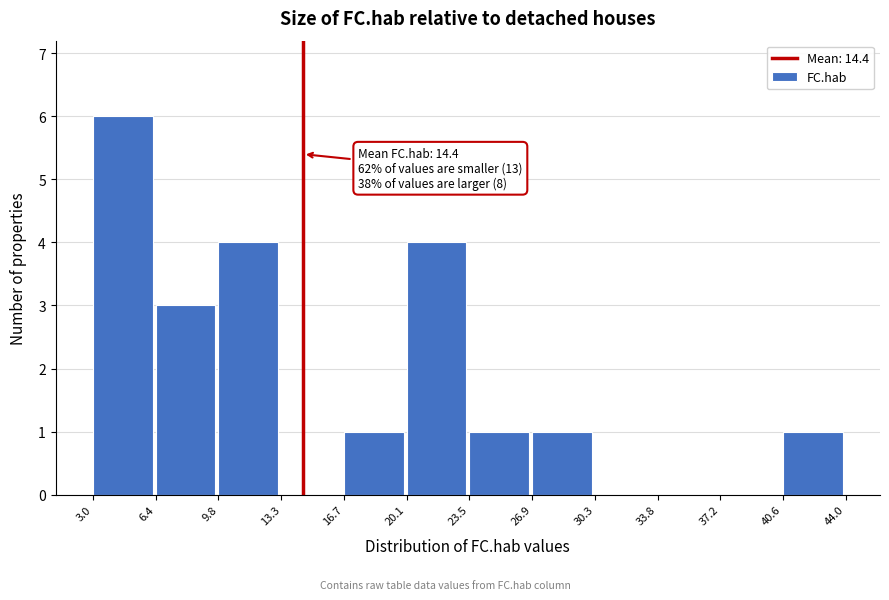

Over which range of the x-axis is the bar tallest?

3.0 to 6.4